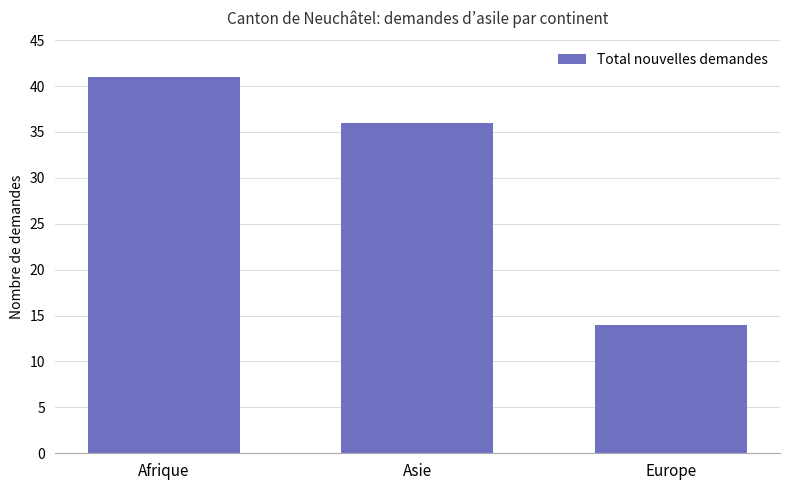

The value at Europe is 21. True or false?

False